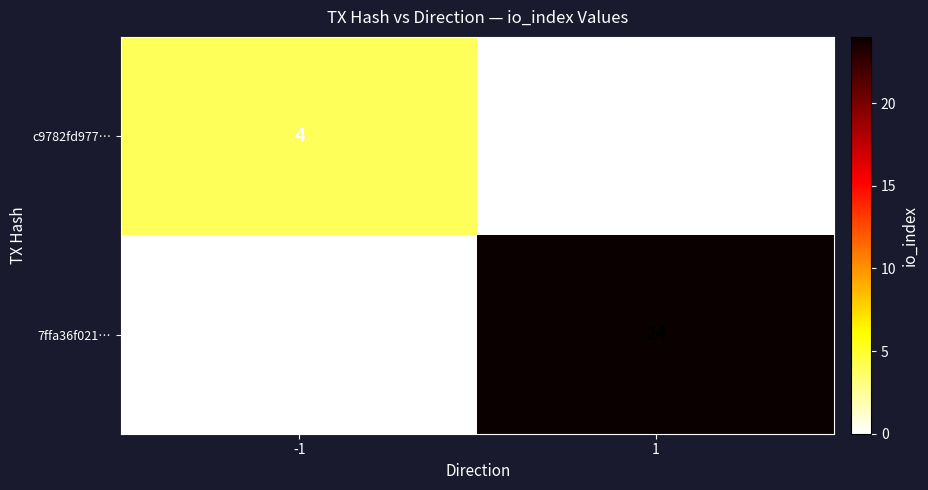

True or false: c9782fd977… has a value of 4 at -1.

True